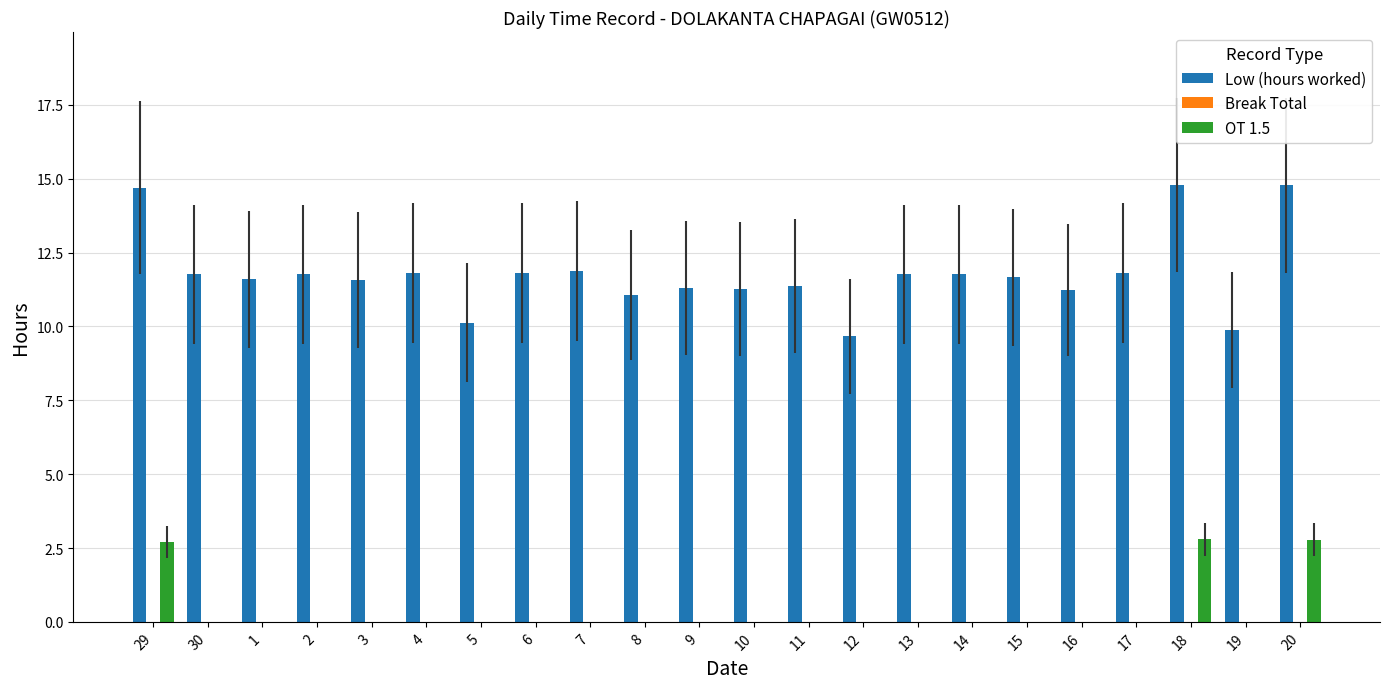

What is the sum of all Low (hours worked) values?

259.4